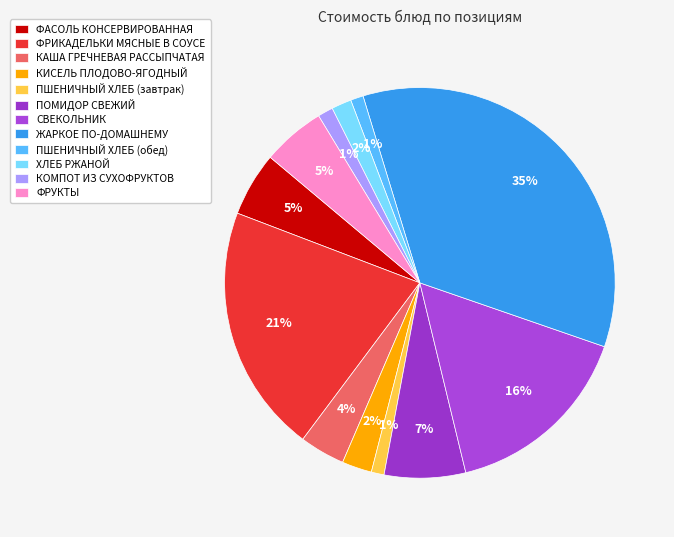

What is the total percentage of КИСЕЛЬ ПЛОДОВО-ЯГОДНЫЙ and ПОМИДОР СВЕЖИЙ?

9.2%